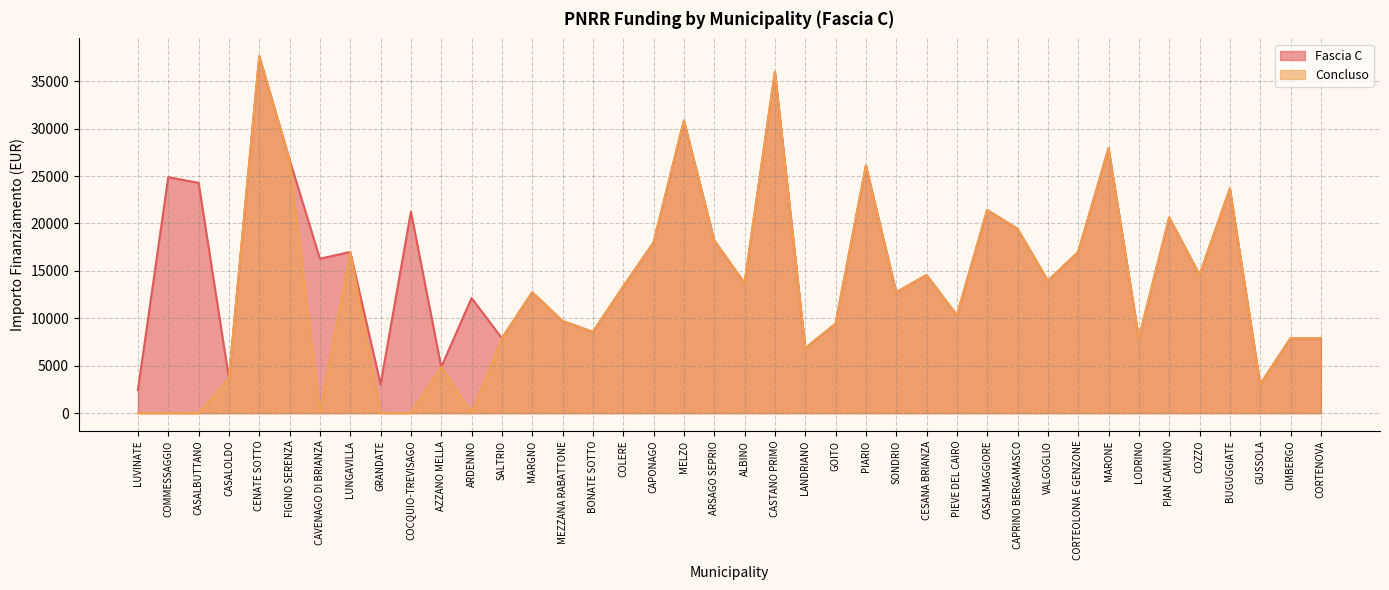

What is the greatest value displayed?

37634